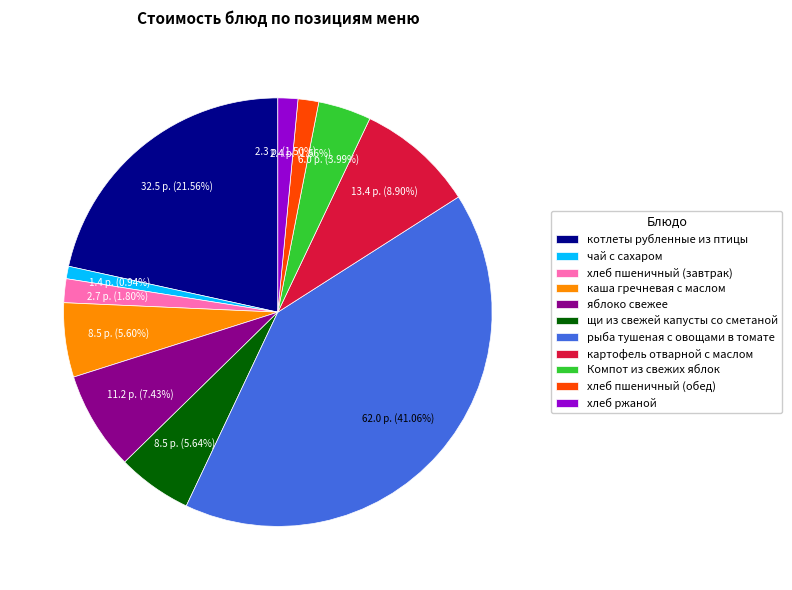

What percentage do хлеб ржаной and хлеб пшеничный (обед) together represent?

3.1%